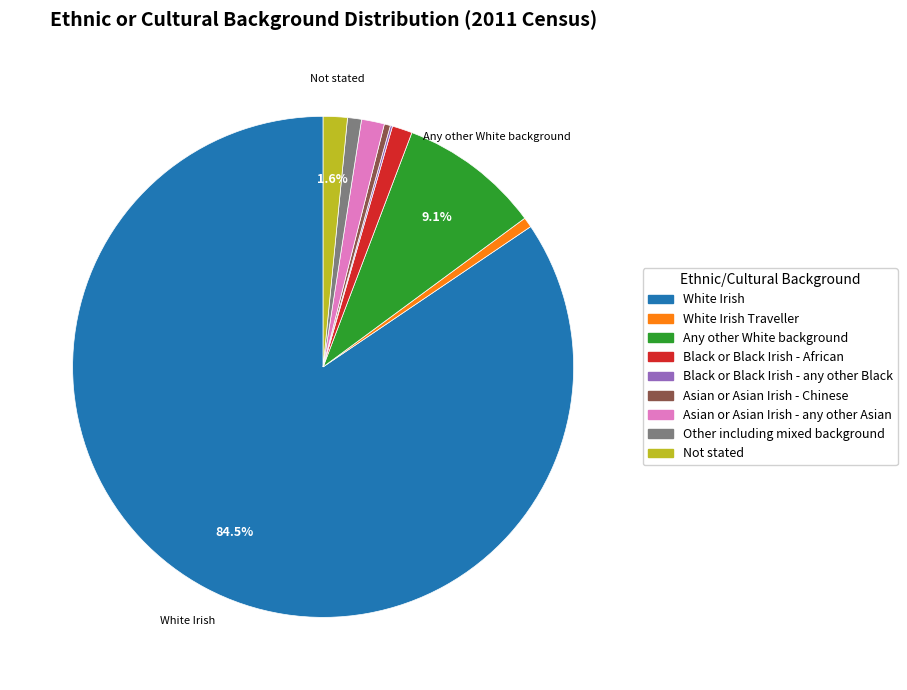

To the nearest percent, what is the difference between the largest and smallest slice percentages?

84%